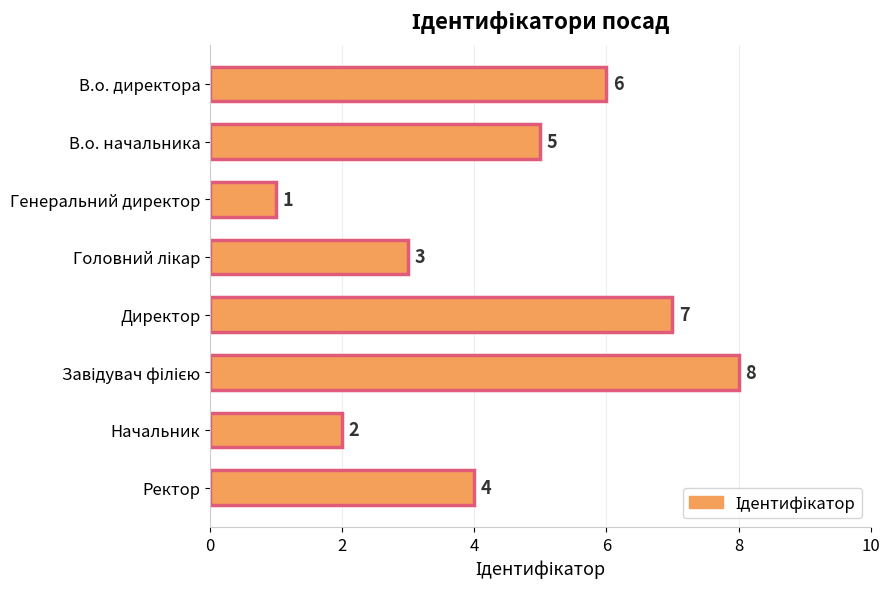

Reading top to bottom, list all the values displayed in this chart.

6	5	1	3	7	8	2	4